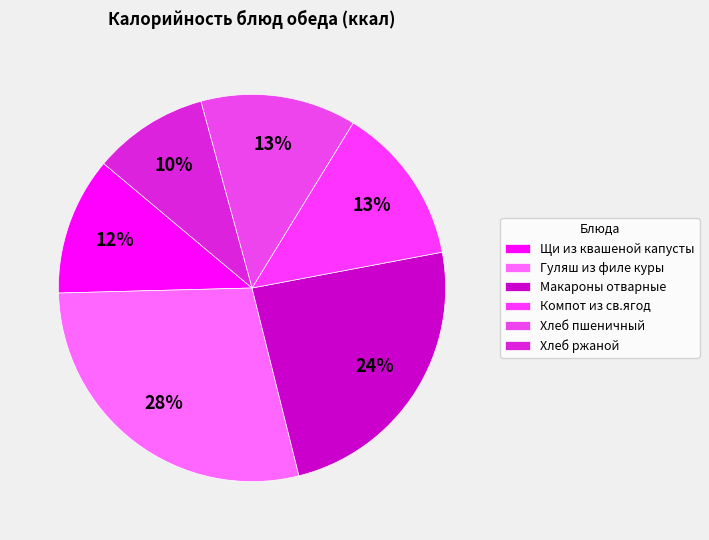

Is the sum of Щи из квашеной капусты and Макароны отварные greater than half?

No